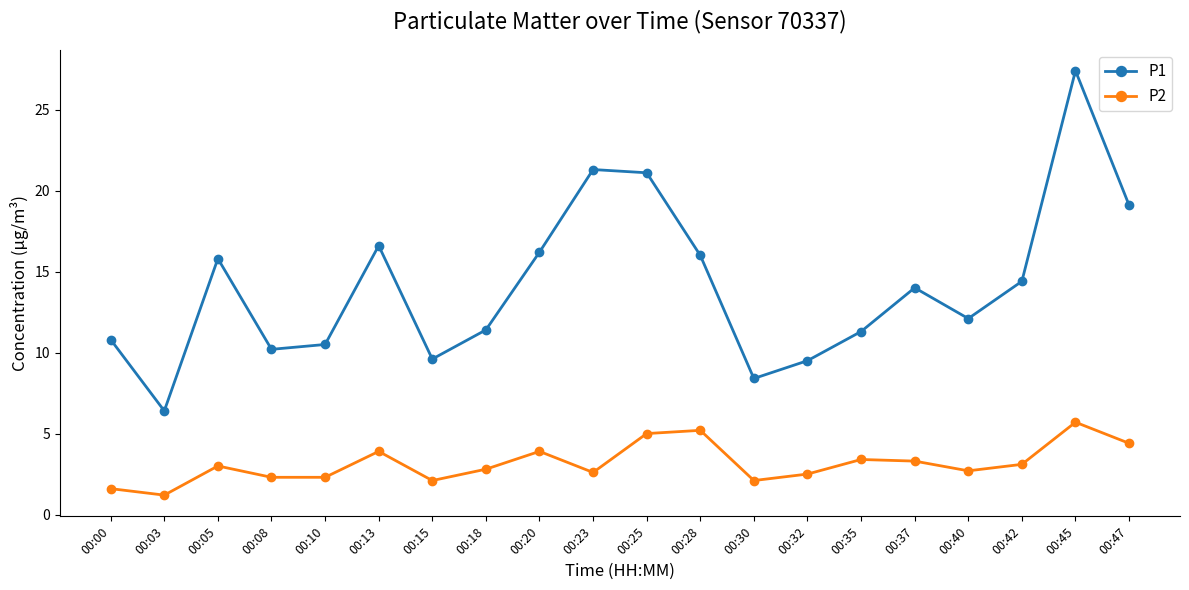

What is the sum of the P1 values at 00:30 and 00:47?

27.5